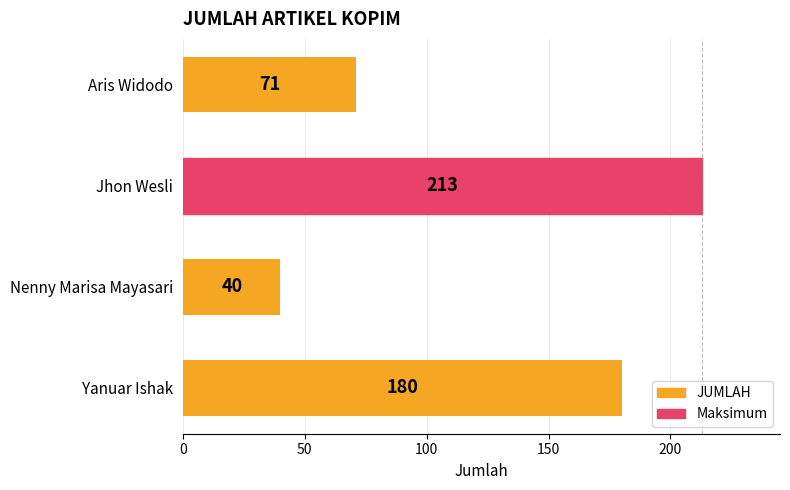

Are the bars horizontal?

Yes